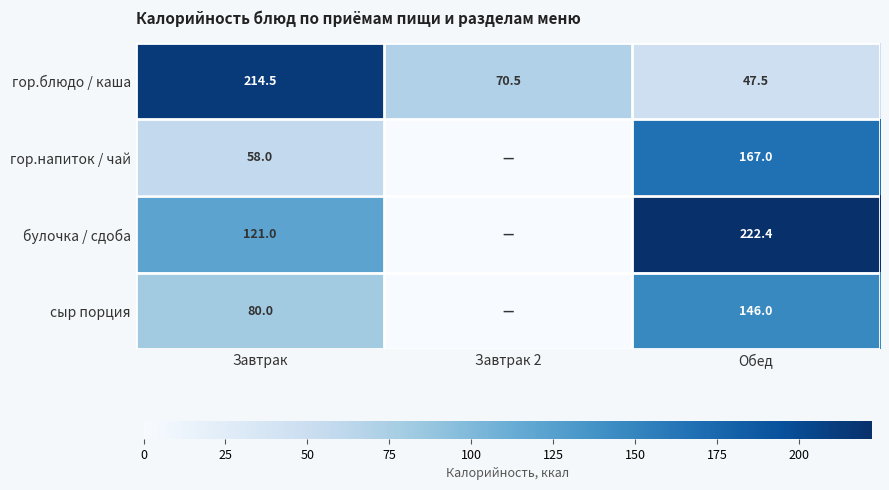

What is the total value across all series at Завтрак?

473.5